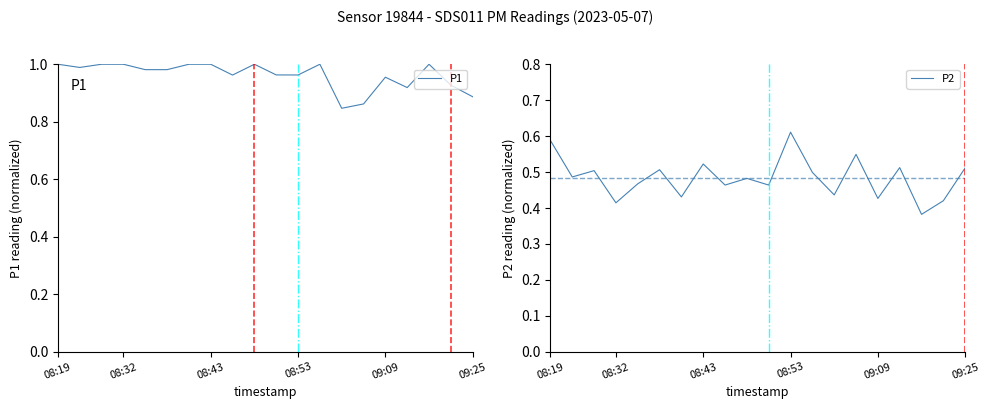

Where is P1 nearest to the value 0?

13